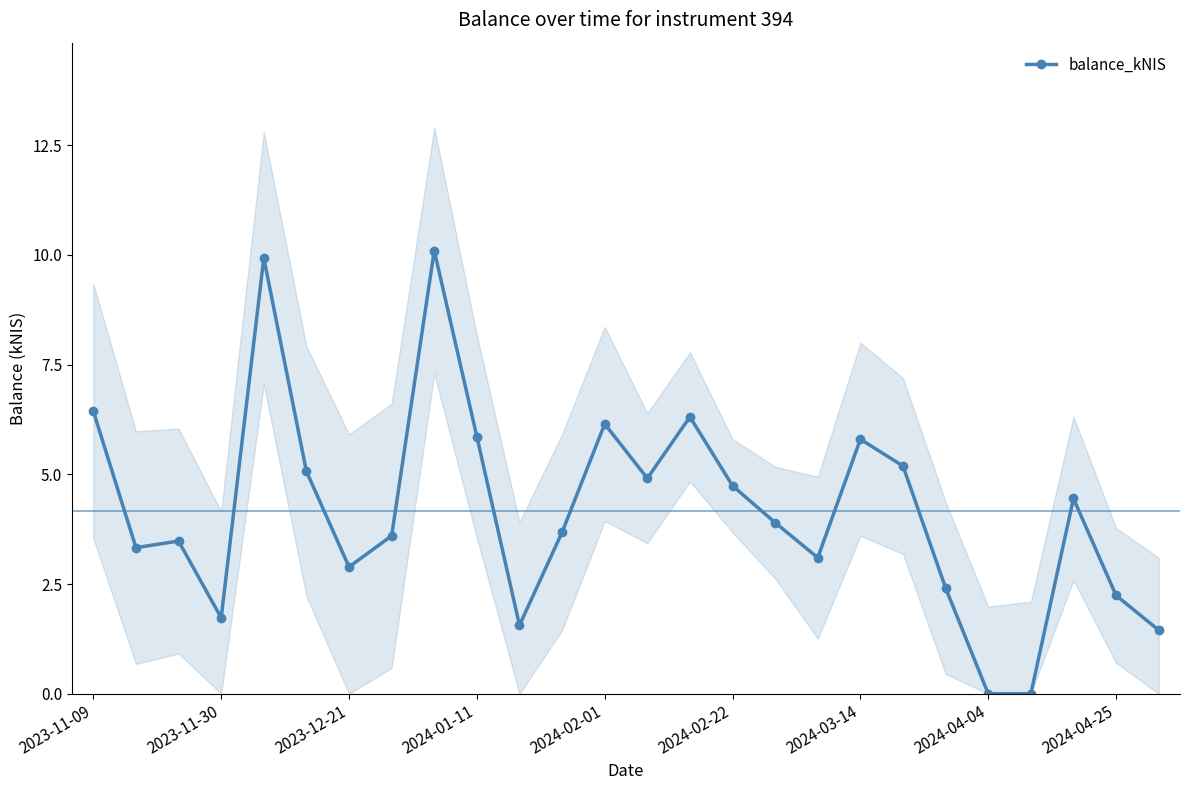

What is the highest value of the balance_kNIS series?

10.1